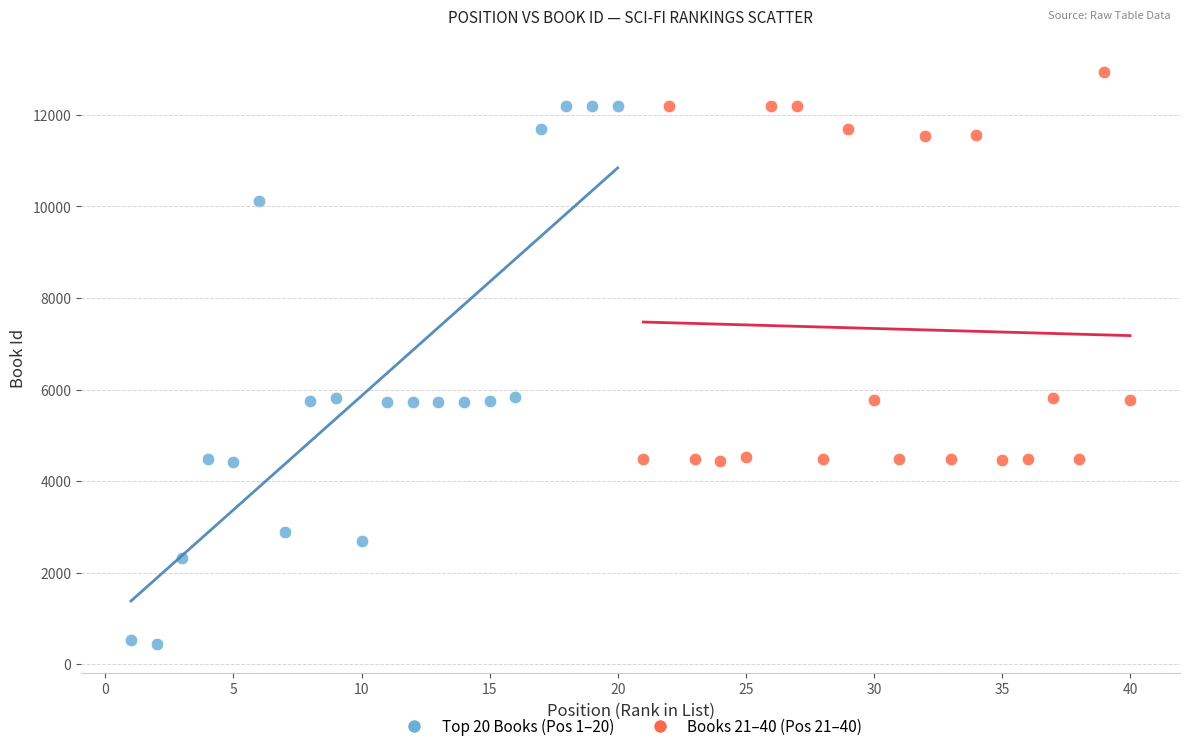

Which series has the widest spread of Y values?

Top 20 Books (Pos 1–20)